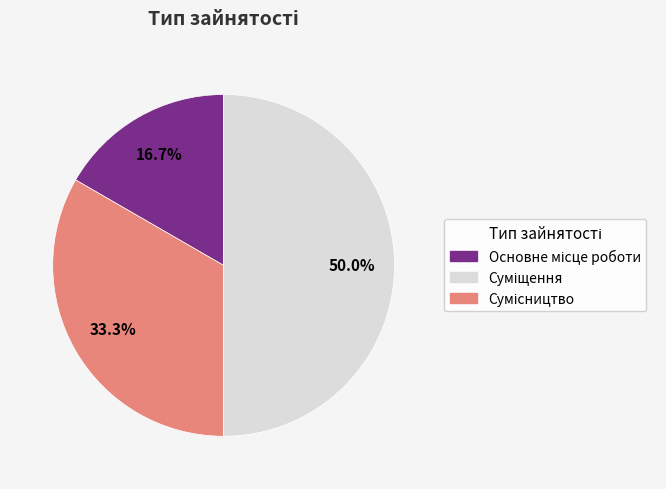

Is there a majority slice in this chart?

No